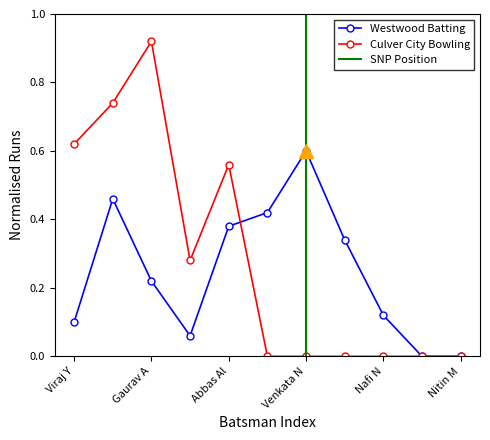

How many times do Westwood Batting Runs and Culver City Bowling Runs cross each other?

1